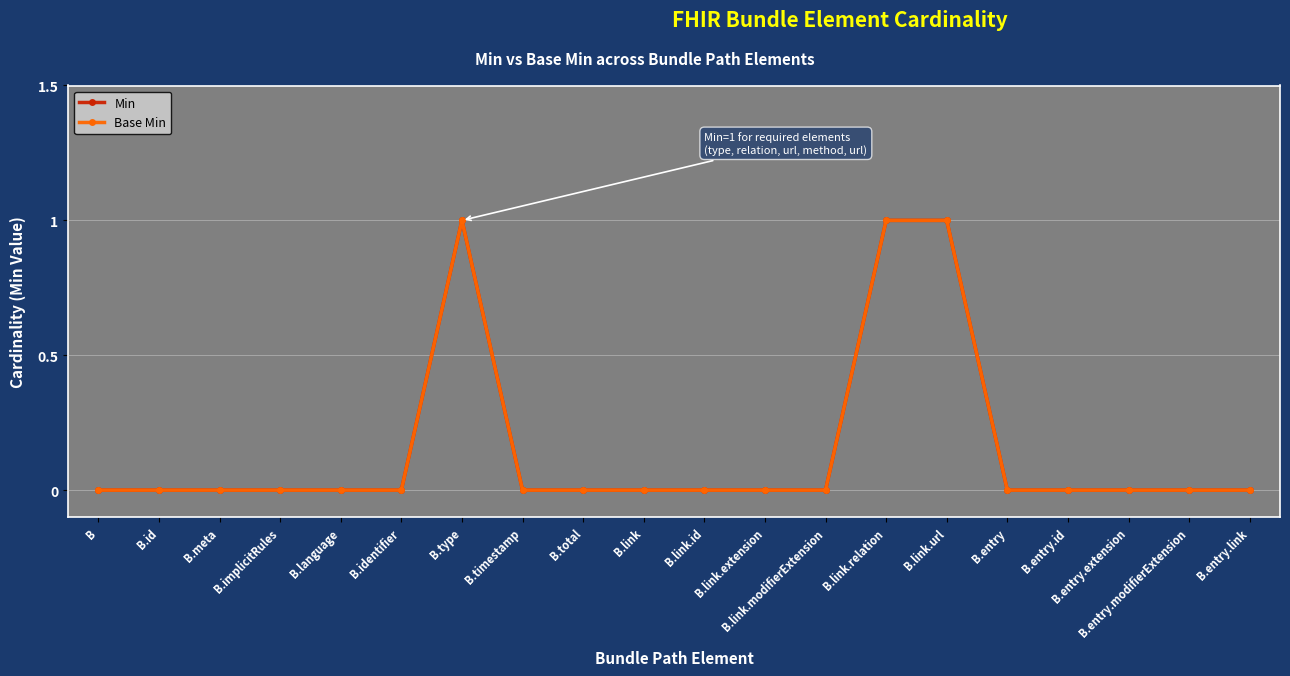

Is this an area chart (filled region under the line)?

No